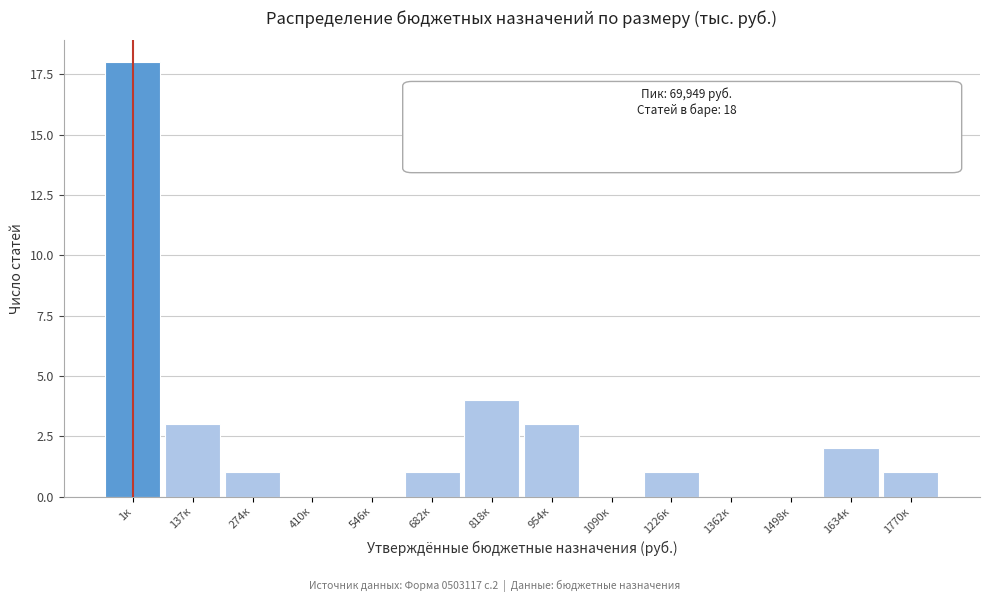

Reading right to left, list all the values displayed in this chart.

1770к=1	1634к=2	1498к=0	1362к=0	1226к=1	1090к=0	954к=3	818к=4	682к=1	546к=0	410к=0	274к=1	137к=3	1к=18